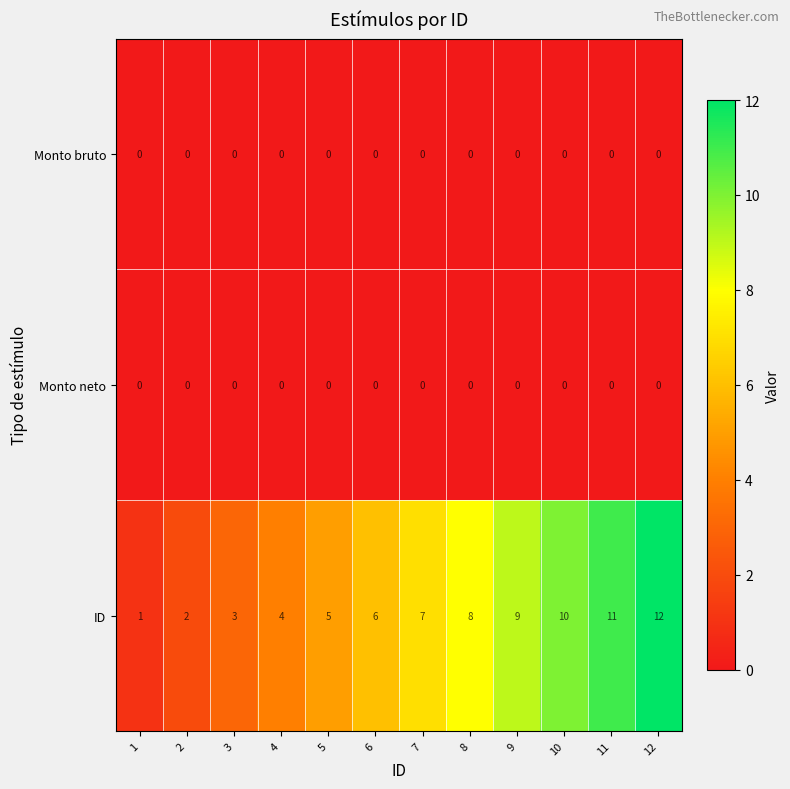

Which label corresponds to the largest value in the chart?

12